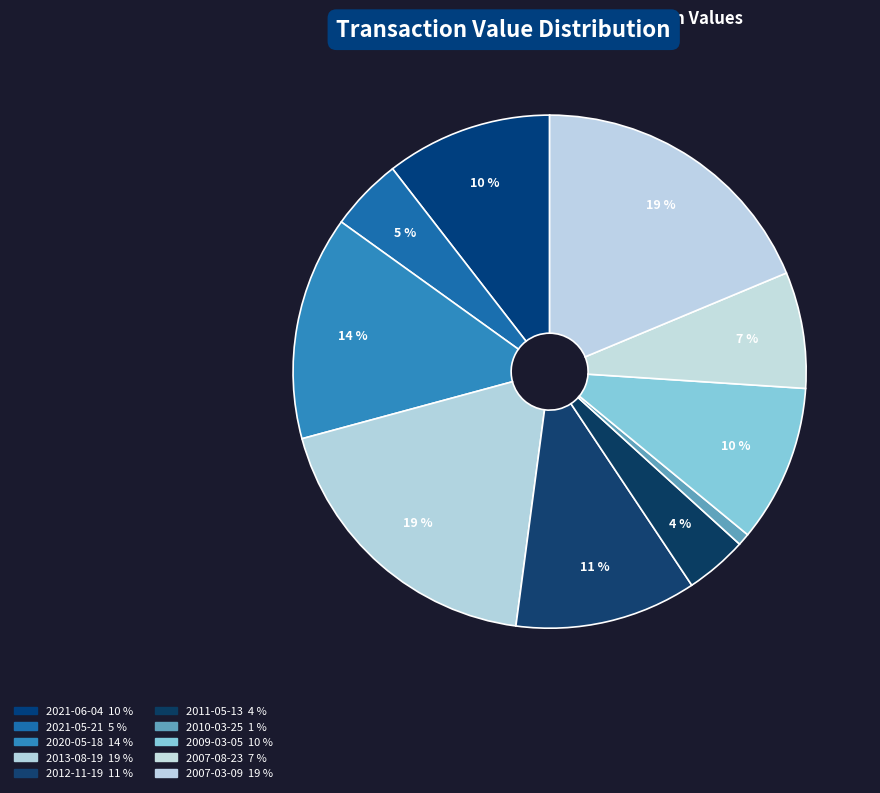

How many segments does this pie chart have?

10